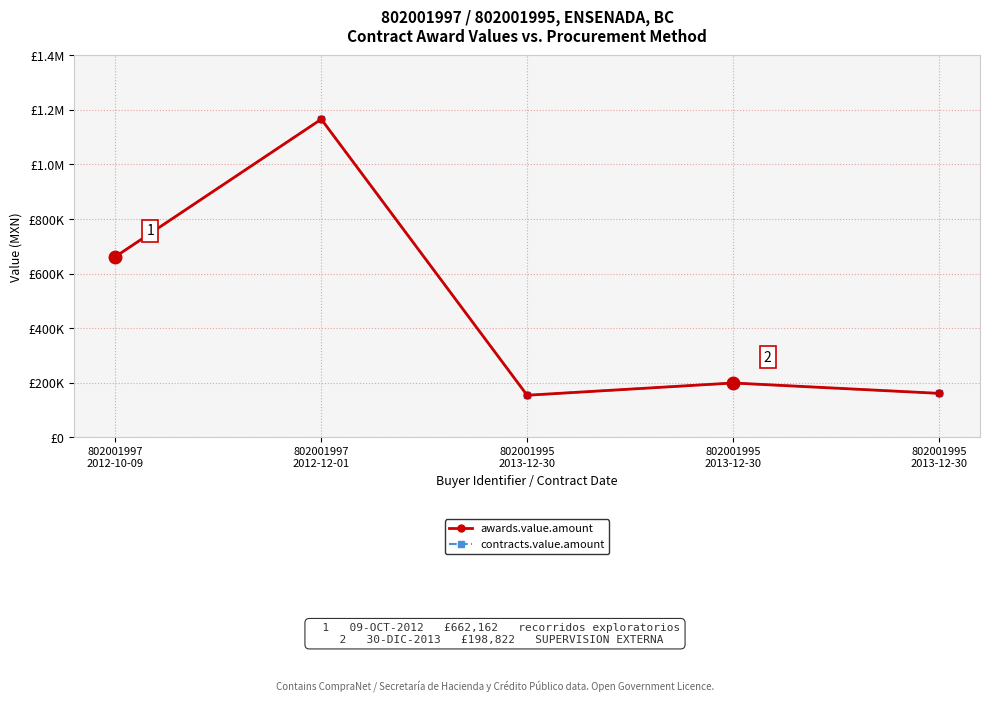

Does the chart have visible grid lines?

Yes